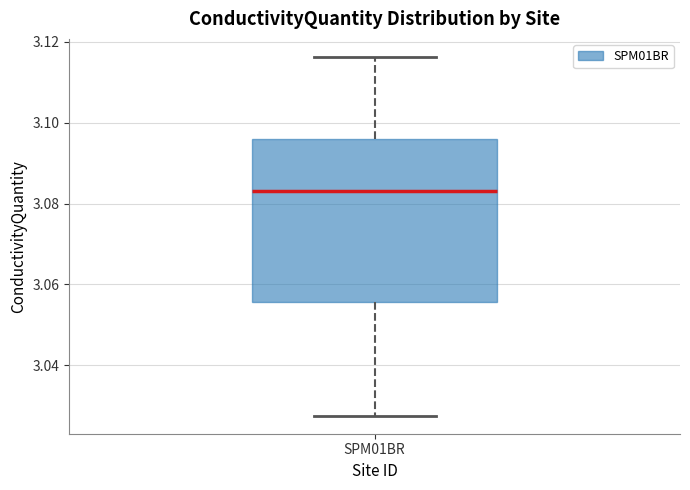

Read this box plot against the y-axis: the position of the median line, the range covered by the box, and the ends of both whiskers. The values are not printed on the chart, so give them approximately, as read against the axis.

median 3.084, box 3.056 to 3.096, whiskers 3.028 to 3.116